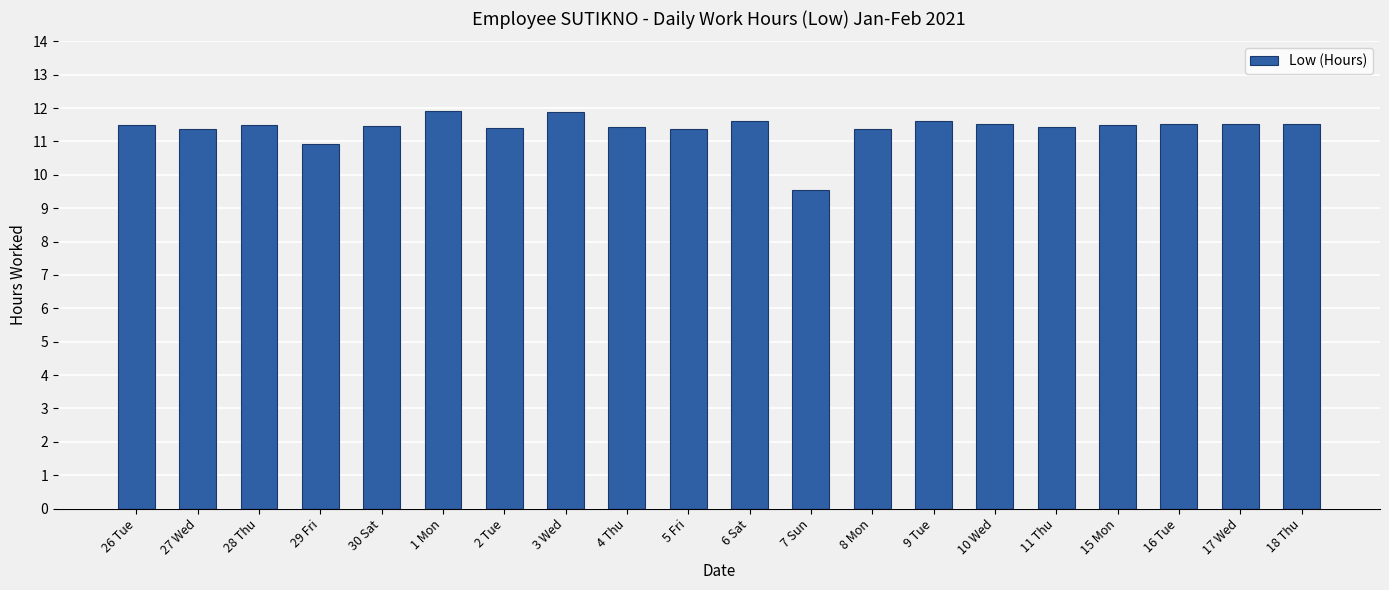

What is the minimum value shown in the chart?

9.6